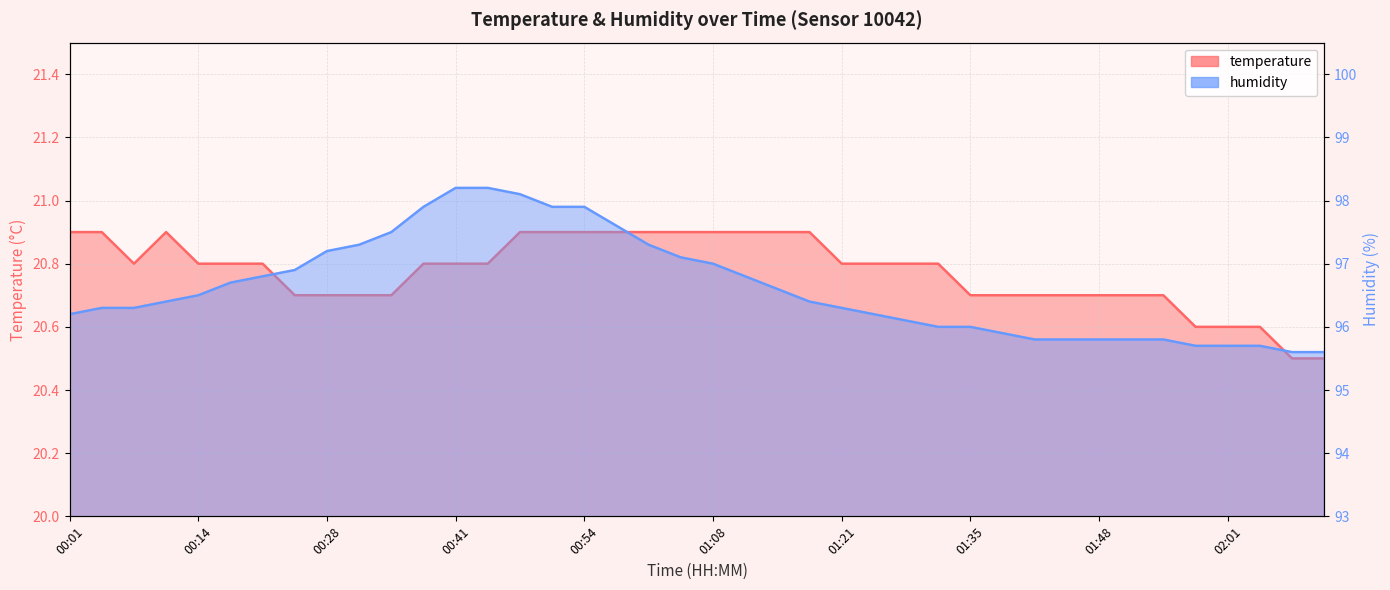

What is the difference between the highest and lowest values at 00:18?

75.9